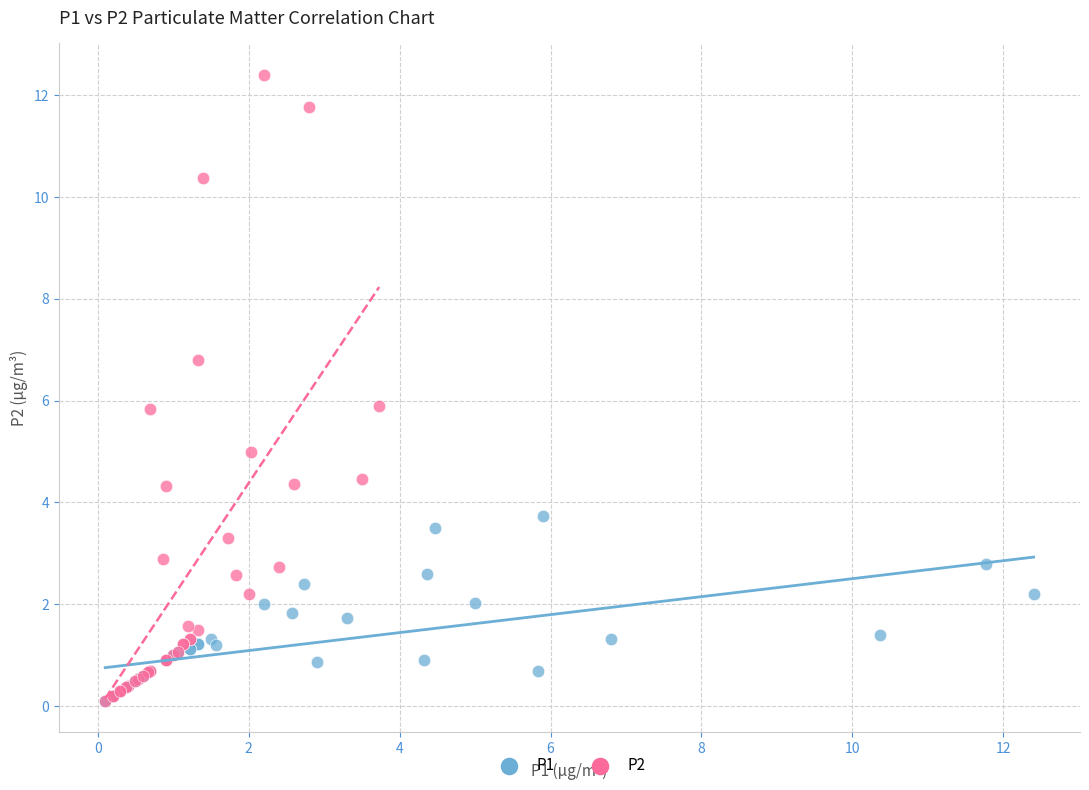

What are all the series names shown in the legend?

P1, P2